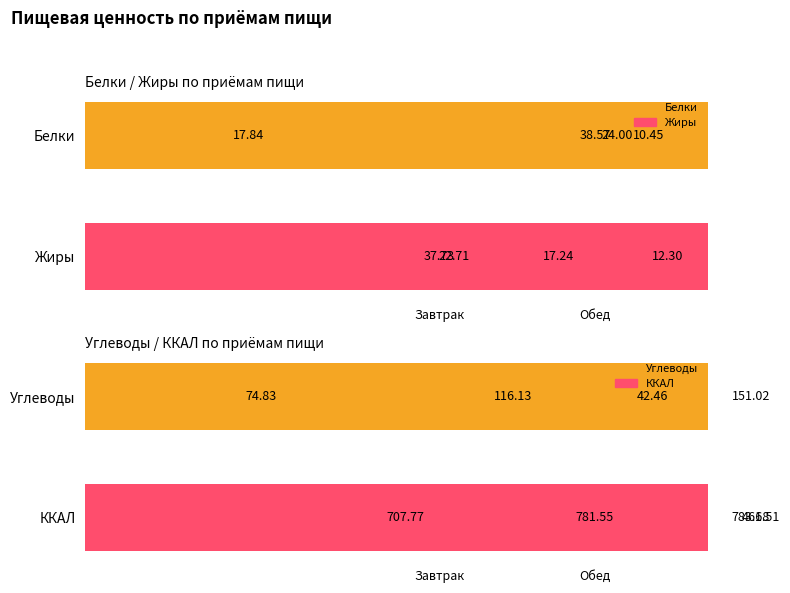

Rank the series at Ужин from lowest to highest value.

Жиры, Белки, Углеводы, ККАЛ